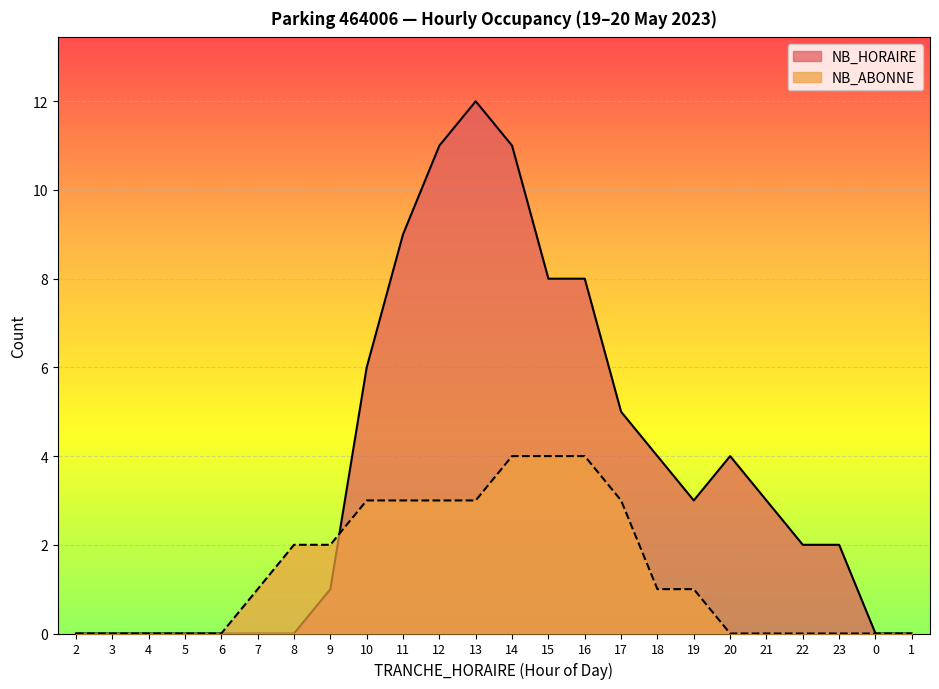

What are all the series names shown in the legend?

NB_HORAIRE, NB_ABONNE